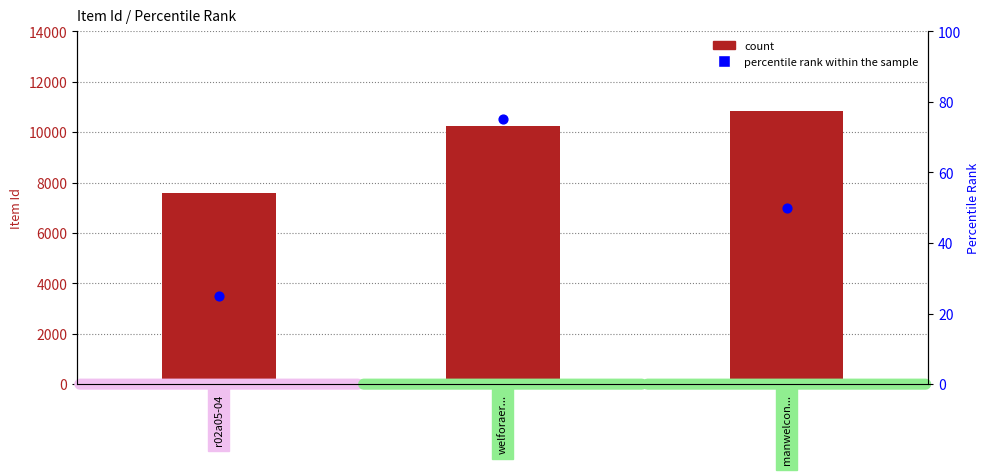

Which series contains the lowest Y value?

percentile rank within the sample